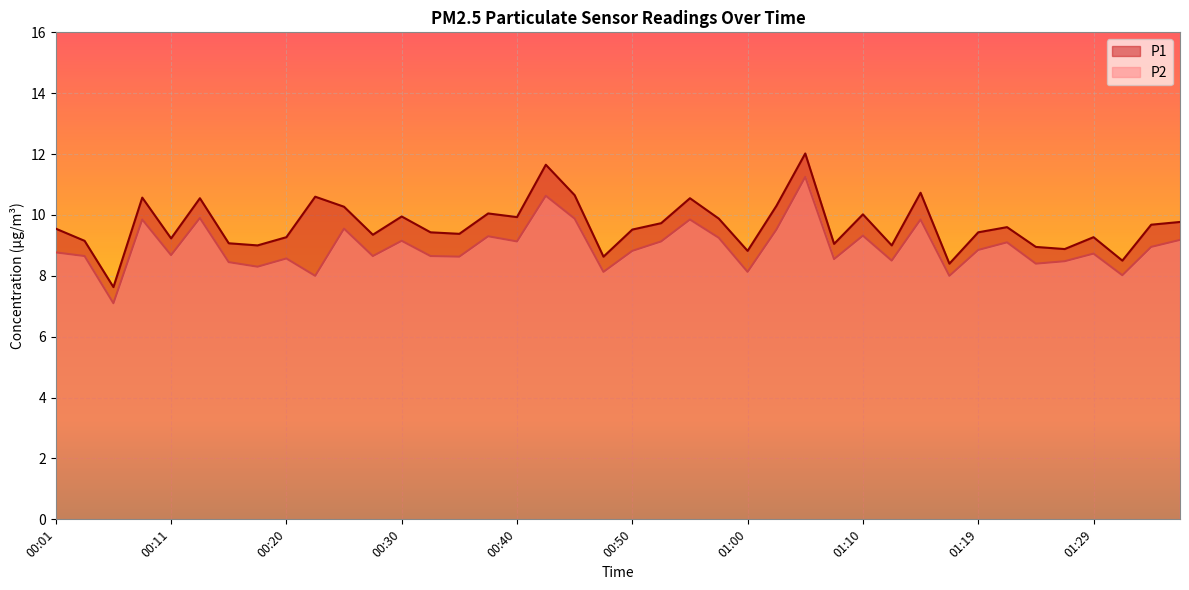

The value of P1 at 01:17 is 13.5. True or false?

False